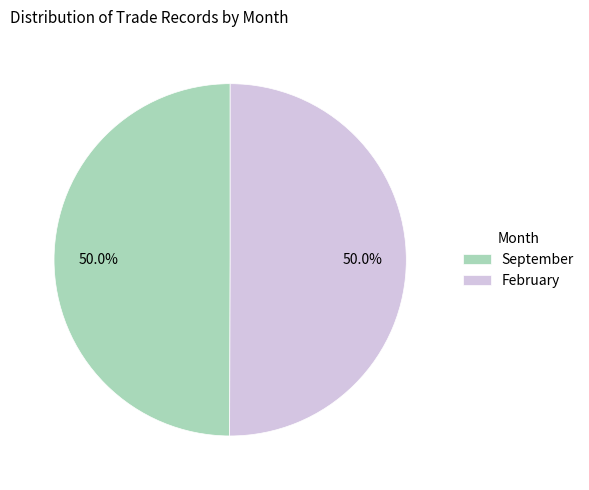

What is the ratio of the value at February to the value at September?

1.0